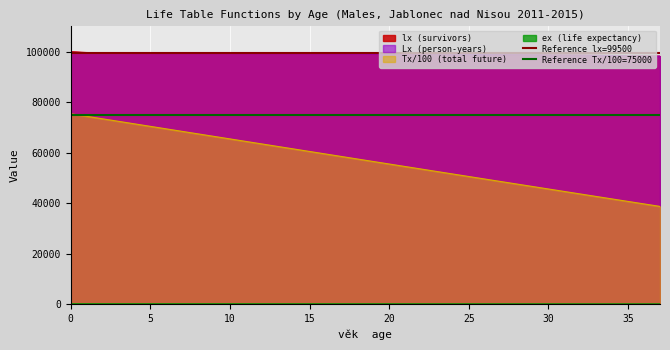

What is the value of the Reference Tx/100=75000 point at the 1st from the left?

75000